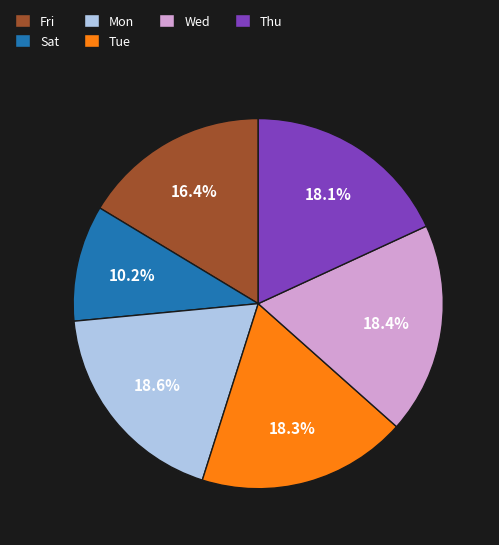

Is the sum of Mon and Wed greater than half?

No